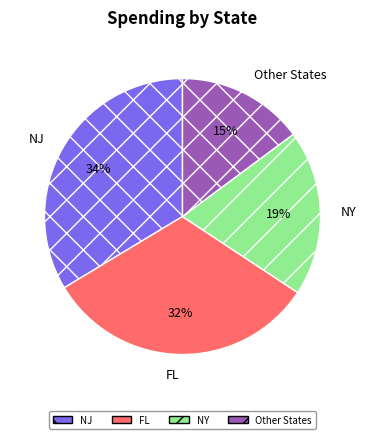

Does any single category account for the majority?

No